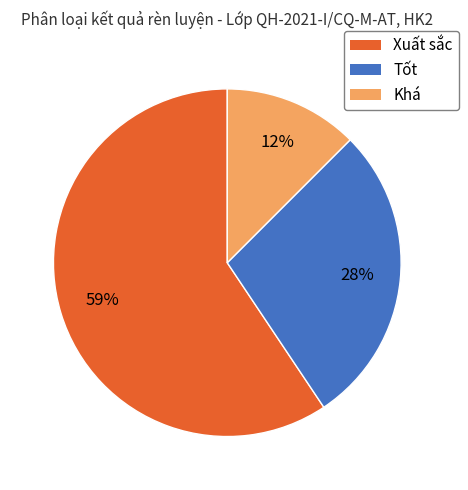

Combined, do Khá and Tốt account for over 50%?

No